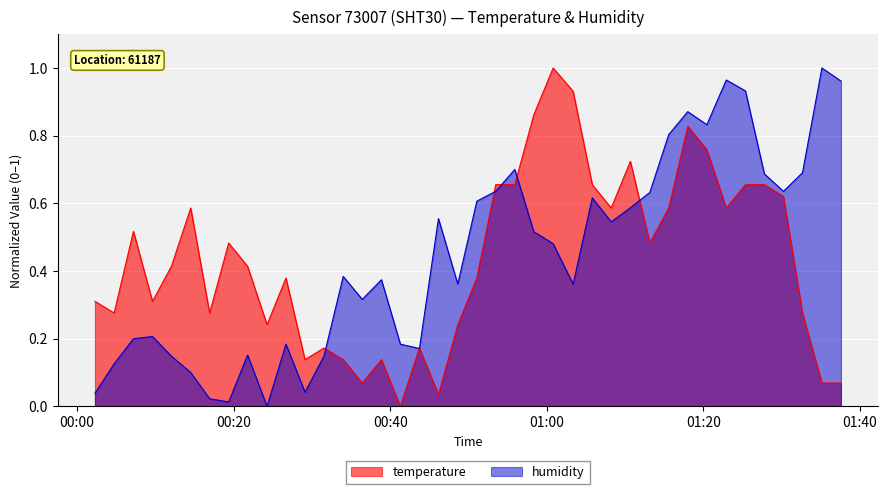

True or false: humidity and temperature intersect in this chart.

True